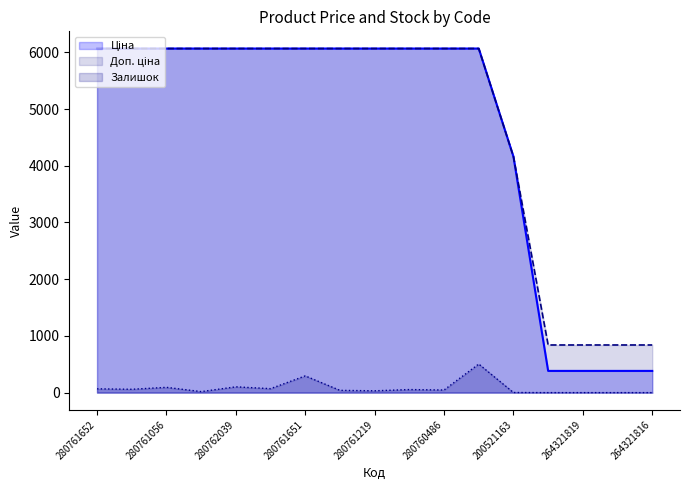

What is the label of the 11th point from the left?

280760486